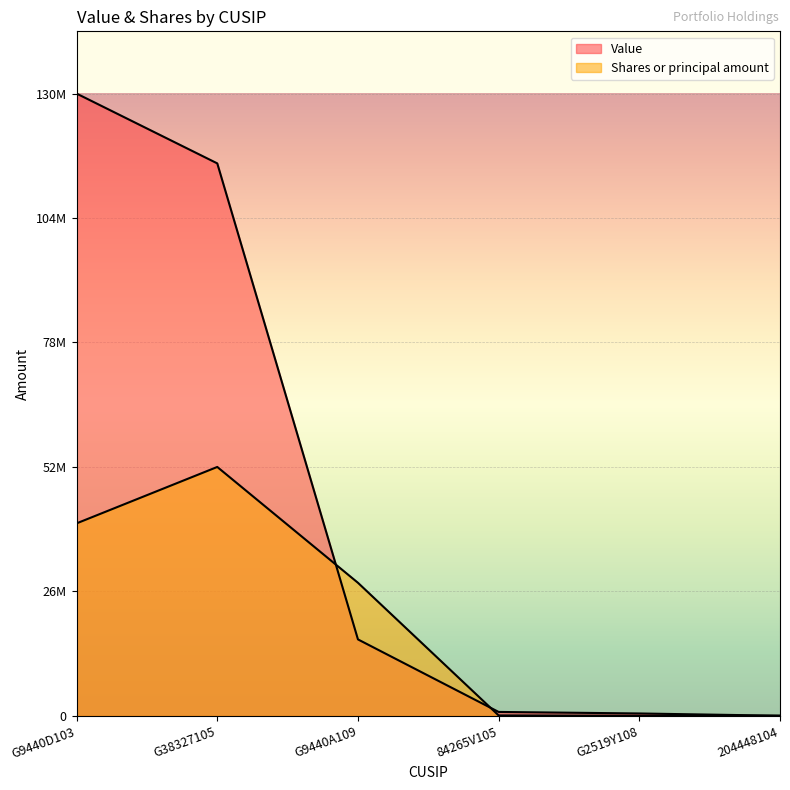

How many values in the Shares or principal amount series are below 28009261?

3